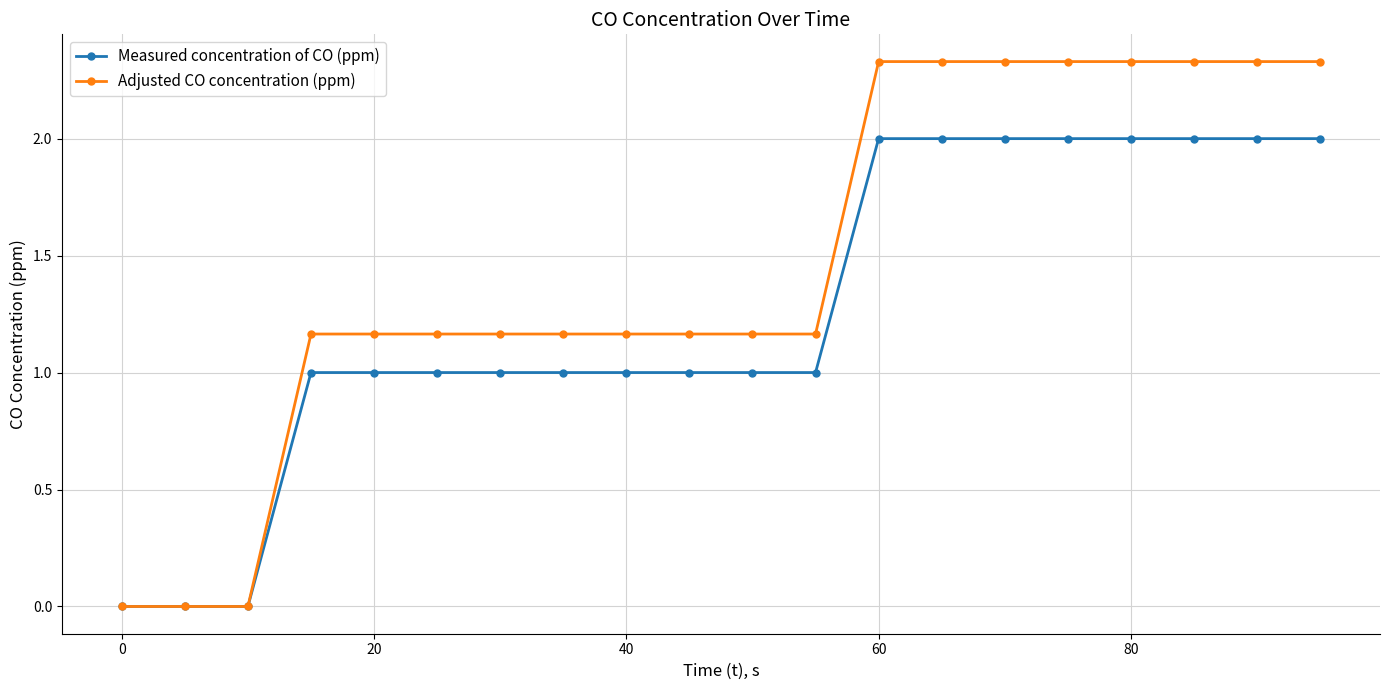

What is the value of the Measured concentration of CO (ppm) point at the 8th from the left?

1.0